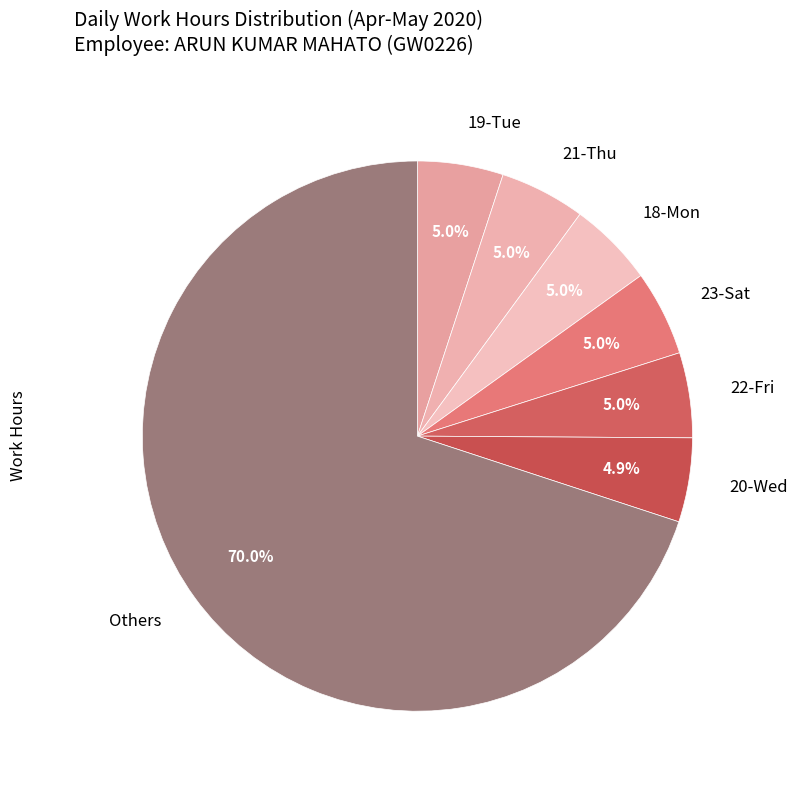

Count the number of slices in the pie.

7